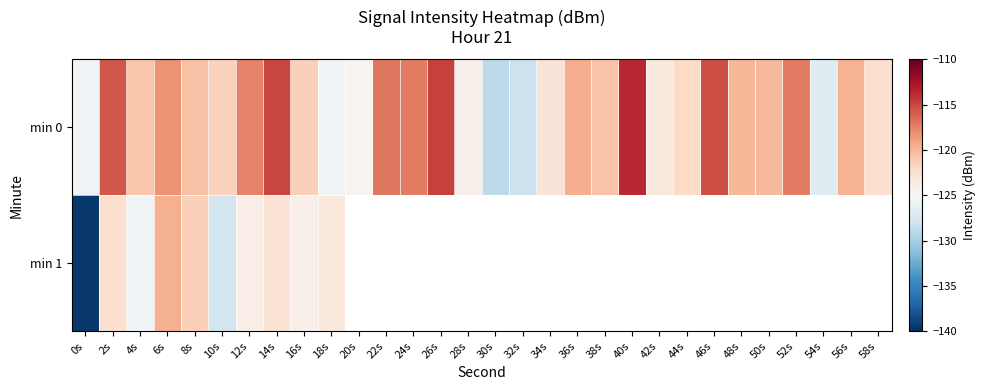

The value of min 1 at 12s is -123.9. True or false?

True